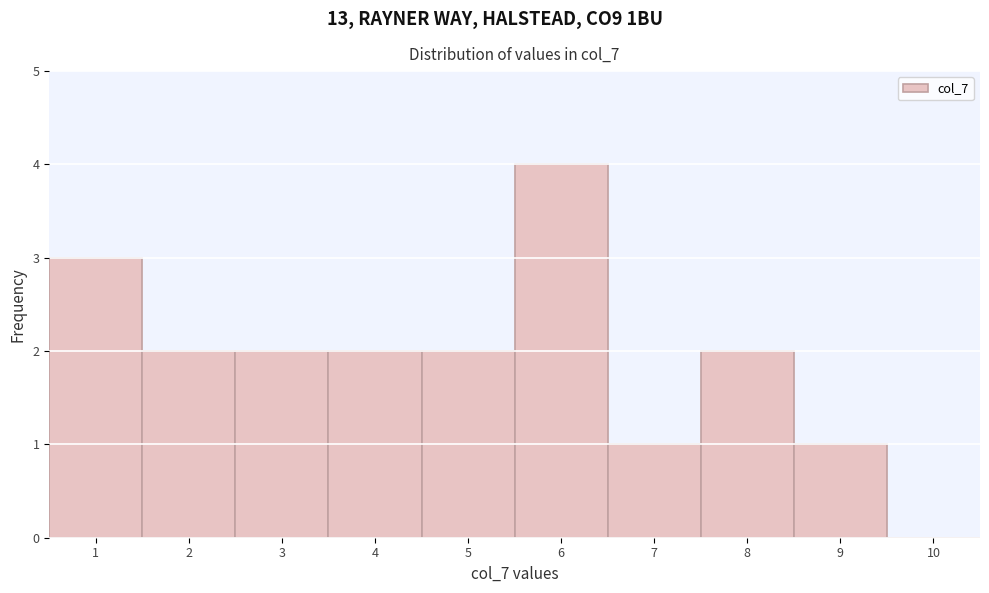

Reading left to right, list every bar in this chart as the range it spans on the x-axis followed by its height. The values are not printed on the chart, so give them approximately, as read against the axis.

0.5 to 1.5: 3
1.5 to 2.5: 2
2.5 to 3.5: 2
3.5 to 4.5: 2
4.5 to 5.5: 2
5.5 to 6.5: 4
6.5 to 7.5: 1
7.5 to 8.5: 2
8.5 to 9.5: 1
9.5 to 10.5: 0